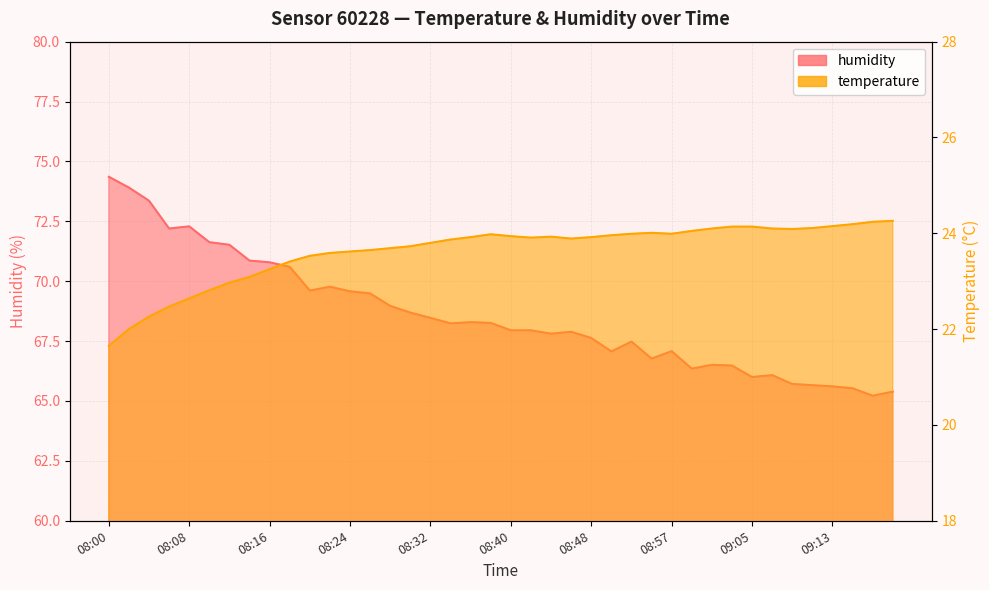

Rank the categories by humidity value from highest to lowest.

08:00, 08:02, 08:04, 08:08, 08:06, 08:10, 08:12, 08:14, 08:16, 08:18, 08:22, 08:20, 08:24, 08:26, 08:28, 08:30, 08:32, 08:36, 08:38, 08:34, 08:40, 08:42, 08:46, 08:44, 08:48, 08:53, 08:57, 08:50, 08:55, 09:01, 09:03, 08:59, 09:07, 09:05, 09:09, 09:11, 09:13, 09:15, 09:19, 09:17